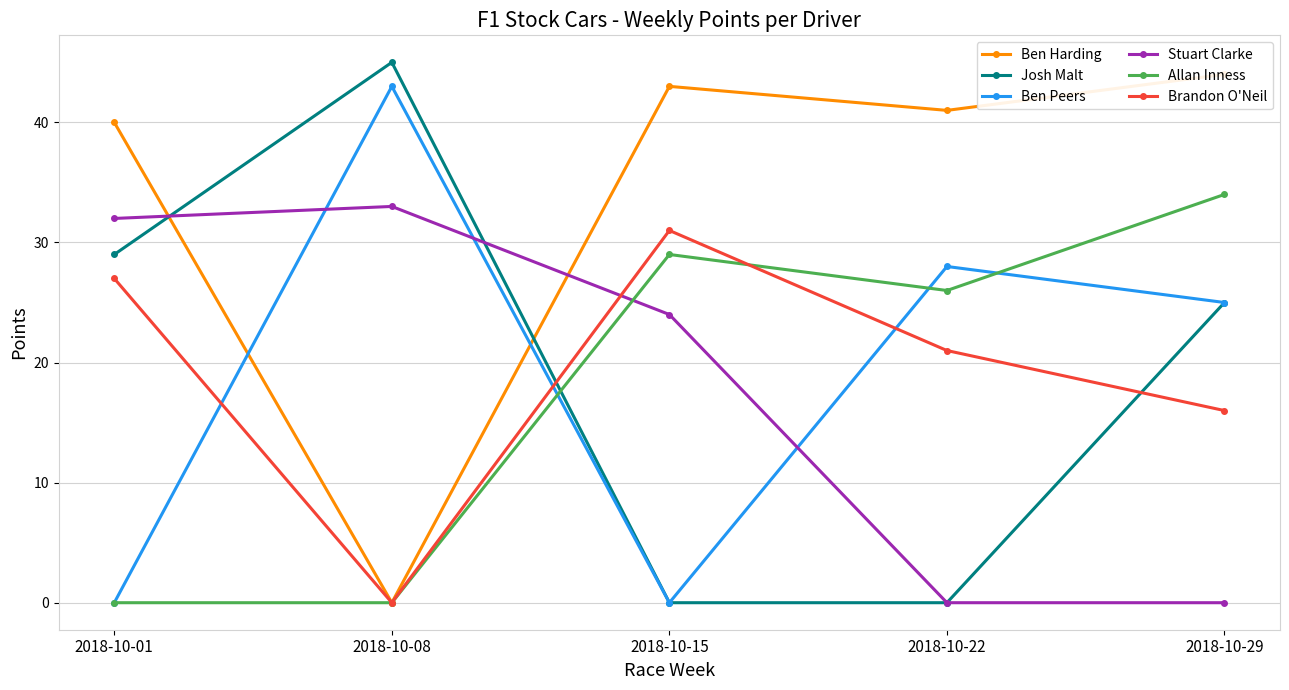

What is the difference between the second highest and second lowest values in the Josh Malt series?

29